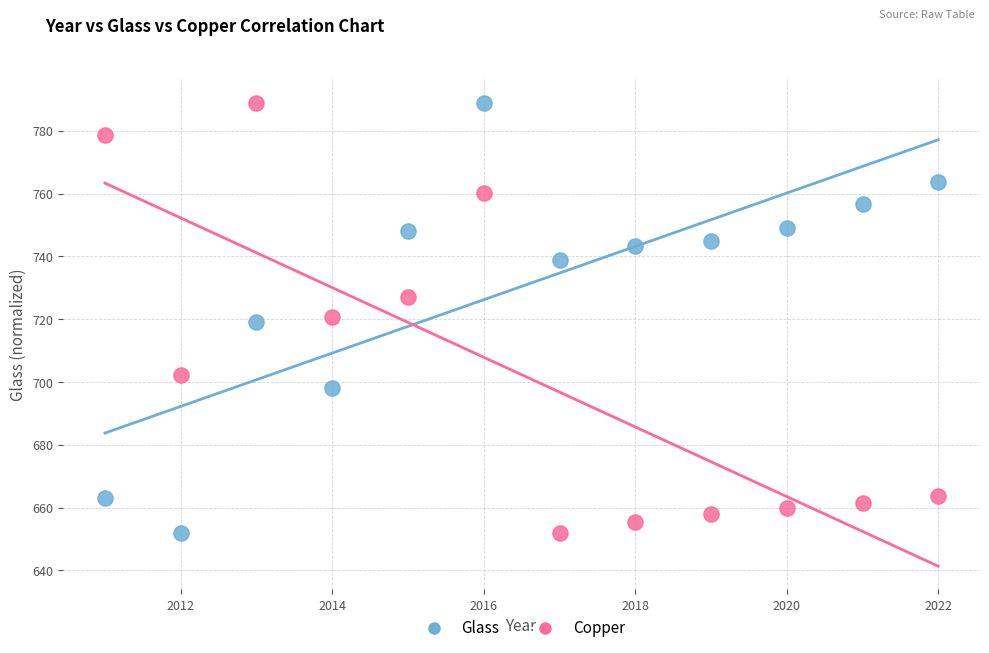

What is the X range (max minus min) for the scatter plot?

11.0